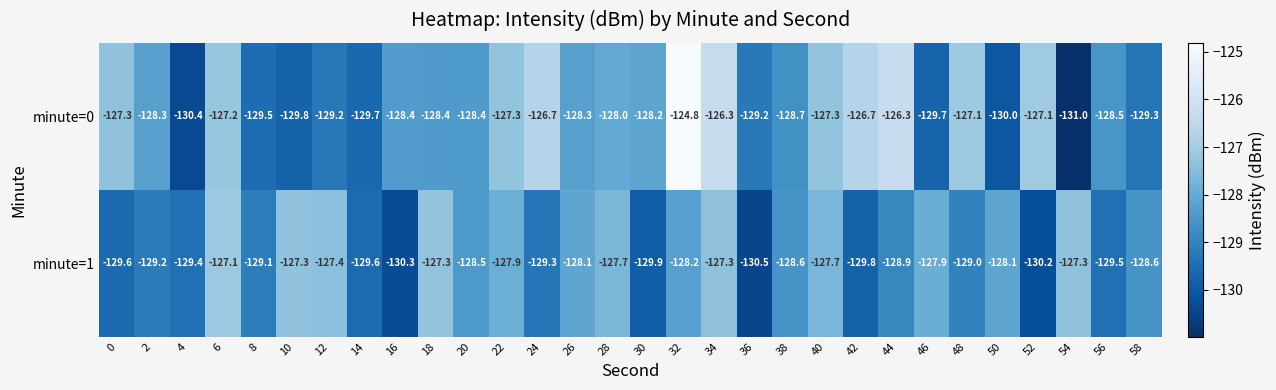

What is the spread (max minus min) of values at 32?

3.4